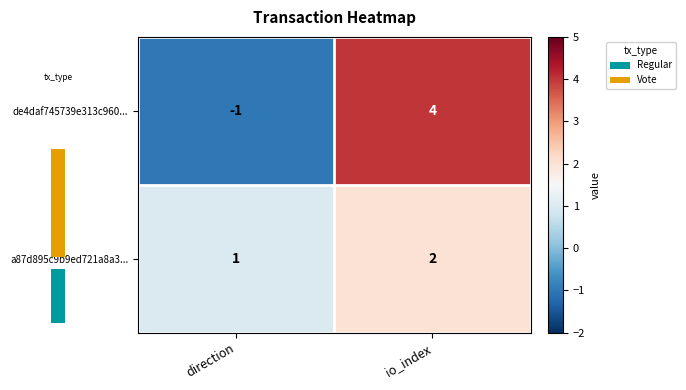

List the labels in order of a87d895c9b9ed721a8a3... value, largest first.

io_index, direction